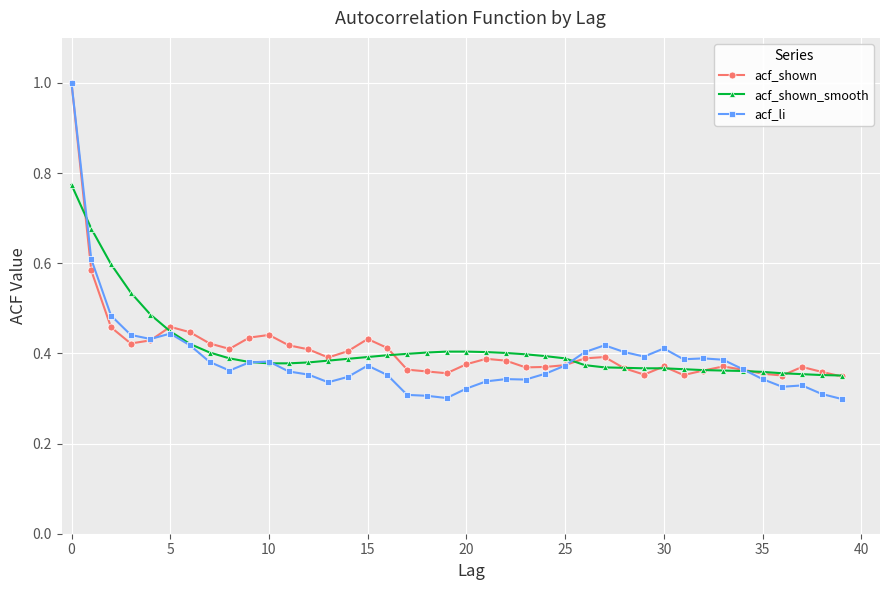

What is the maximum value for acf_shown_smooth?

0.8